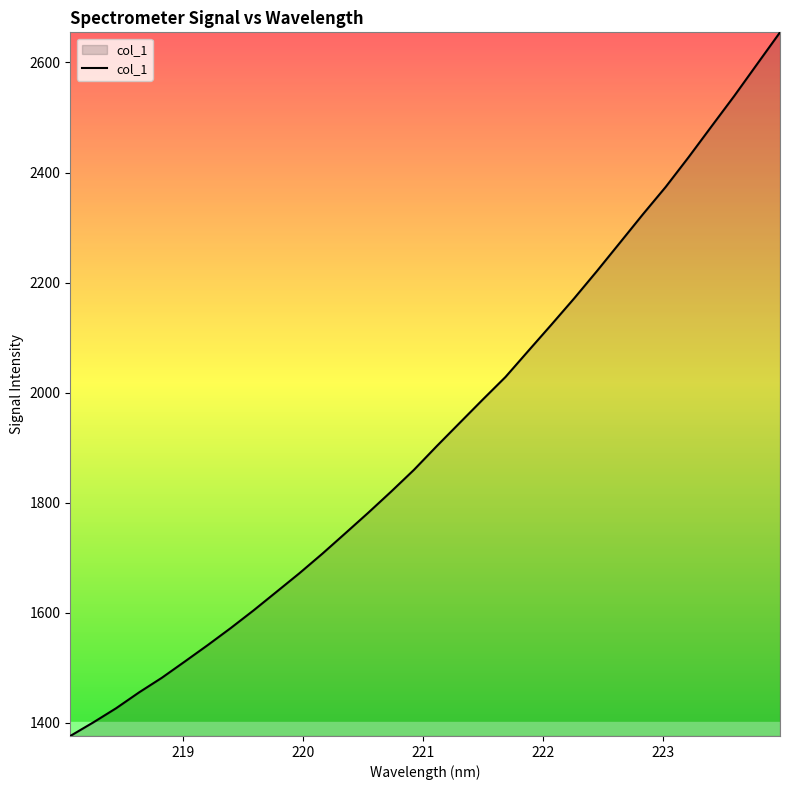

How many lines are shown in the chart?

1